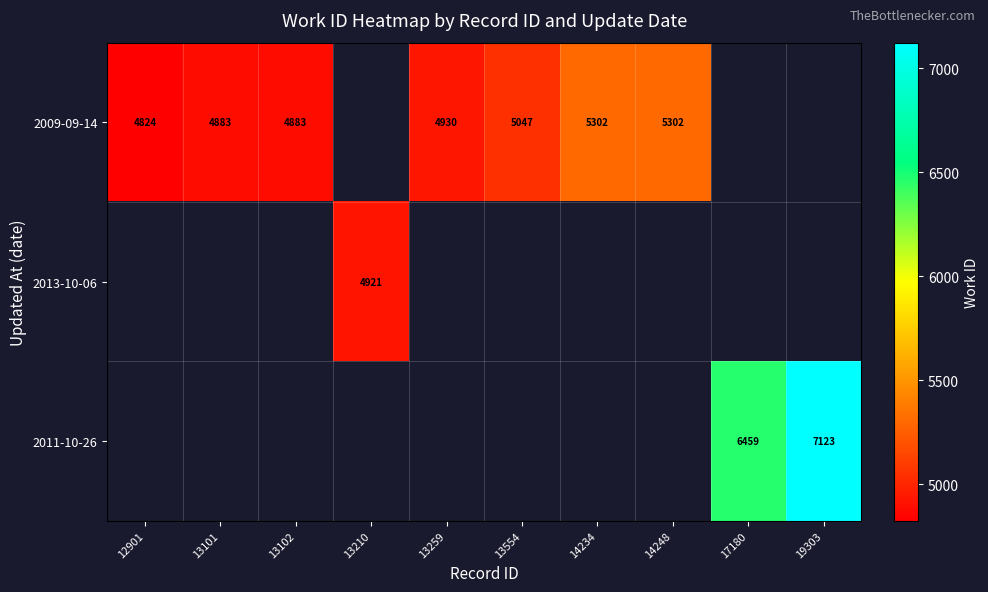

The 2009-09-14 series shows 7493 at 12901. True or false?

False